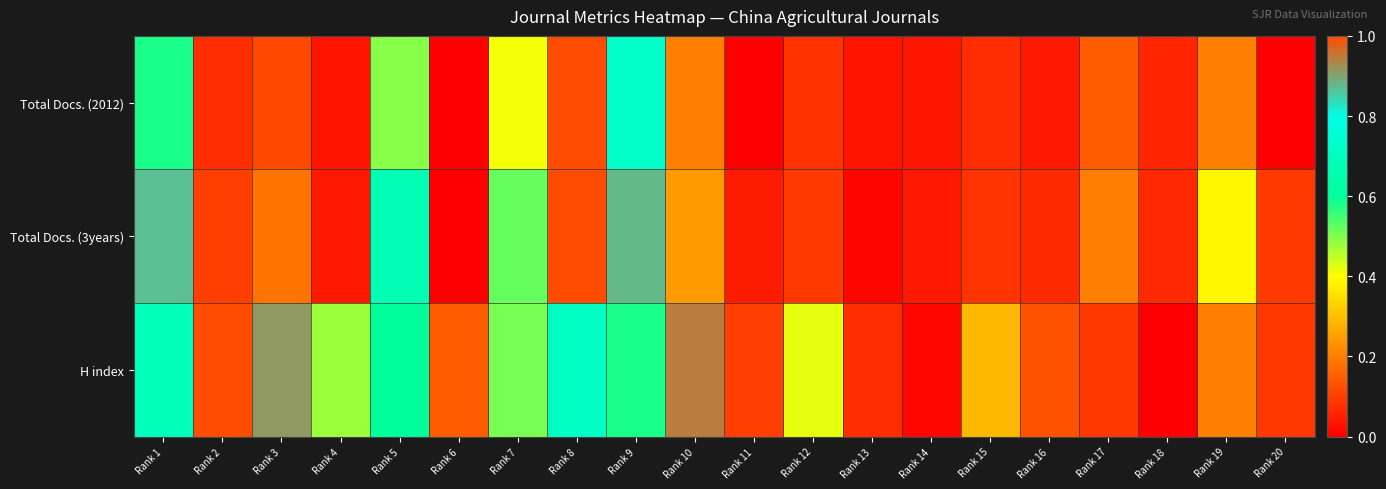

Which series has the largest total across all categories?

H index